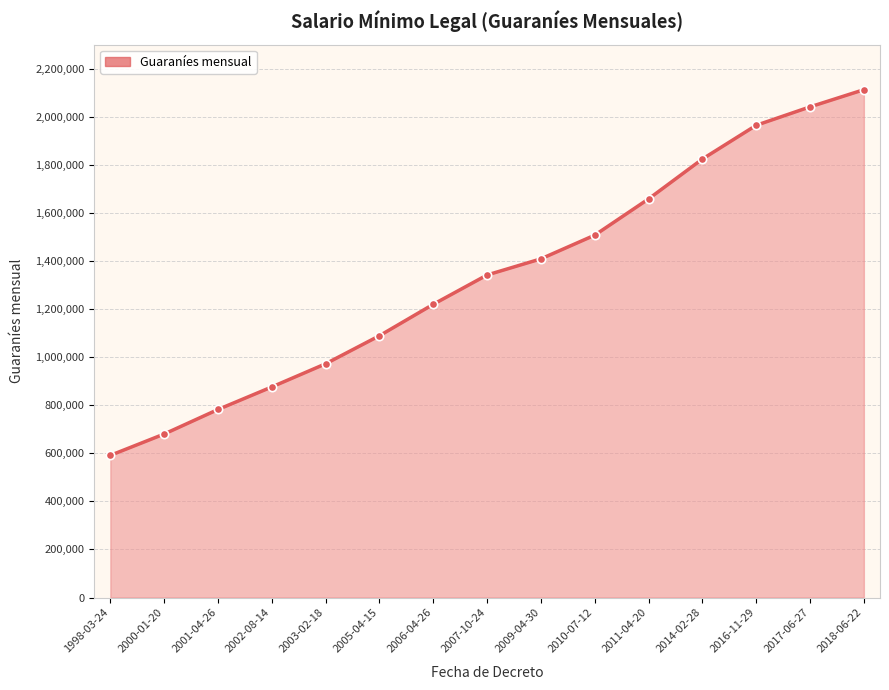

The chart shows a value of 491318 at 2016-11-29. True or false?

False